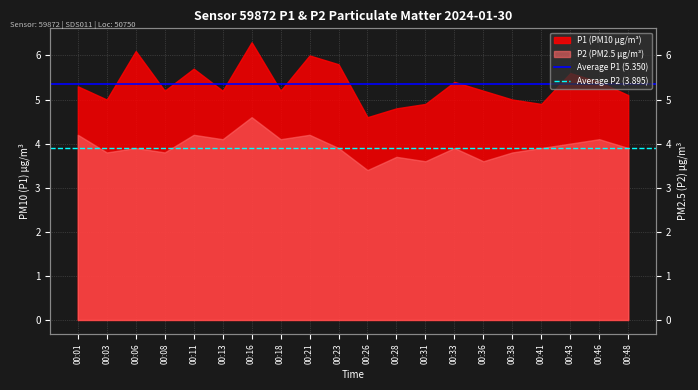

Which has a higher value, 00:01 or 00:03?

00:01